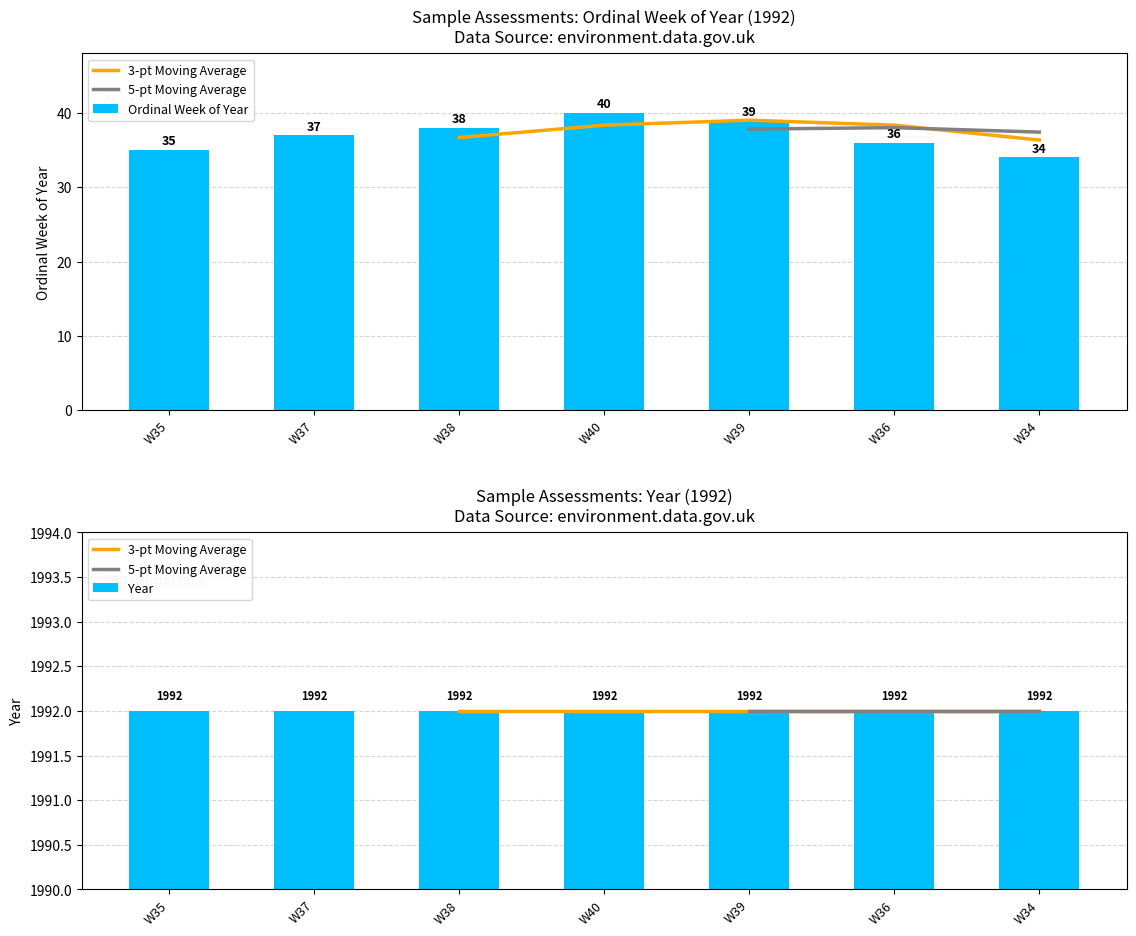

Read the 3-pt Moving Average value at W38.

1992.0